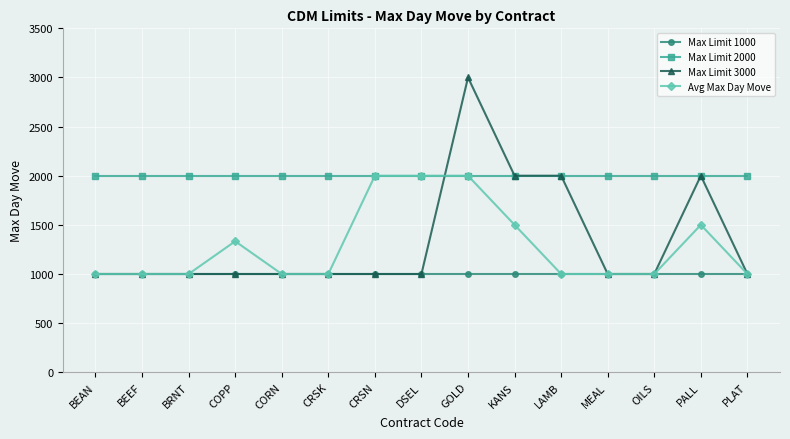

What is the label of the 12th point from the left?

MEAL